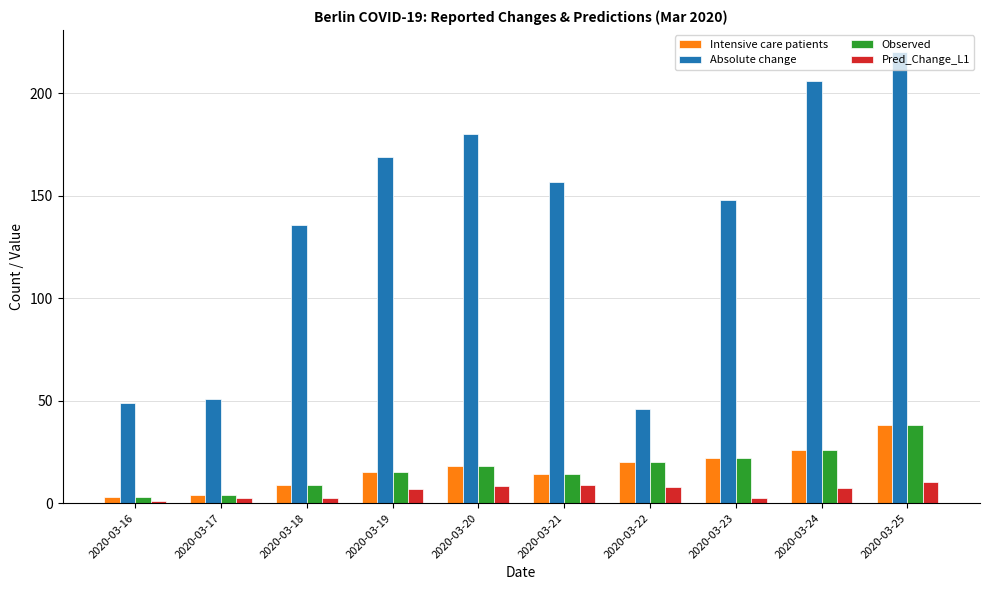

What is the average value of the Pred_Change_L1 series?

5.8